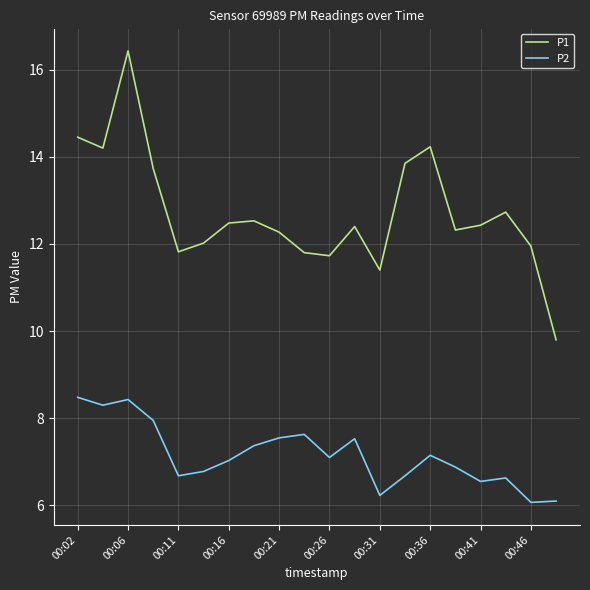

Rank the series by their maximum value, from highest to lowest.

P1, P2